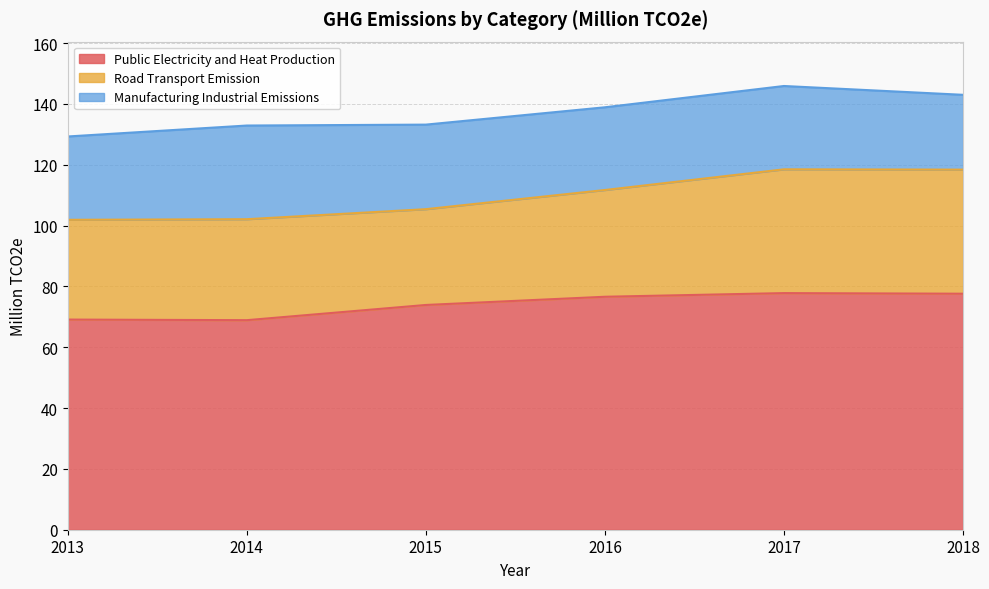

What is the difference between the Road Transport Emission values at 2017 and 2015?

9.2